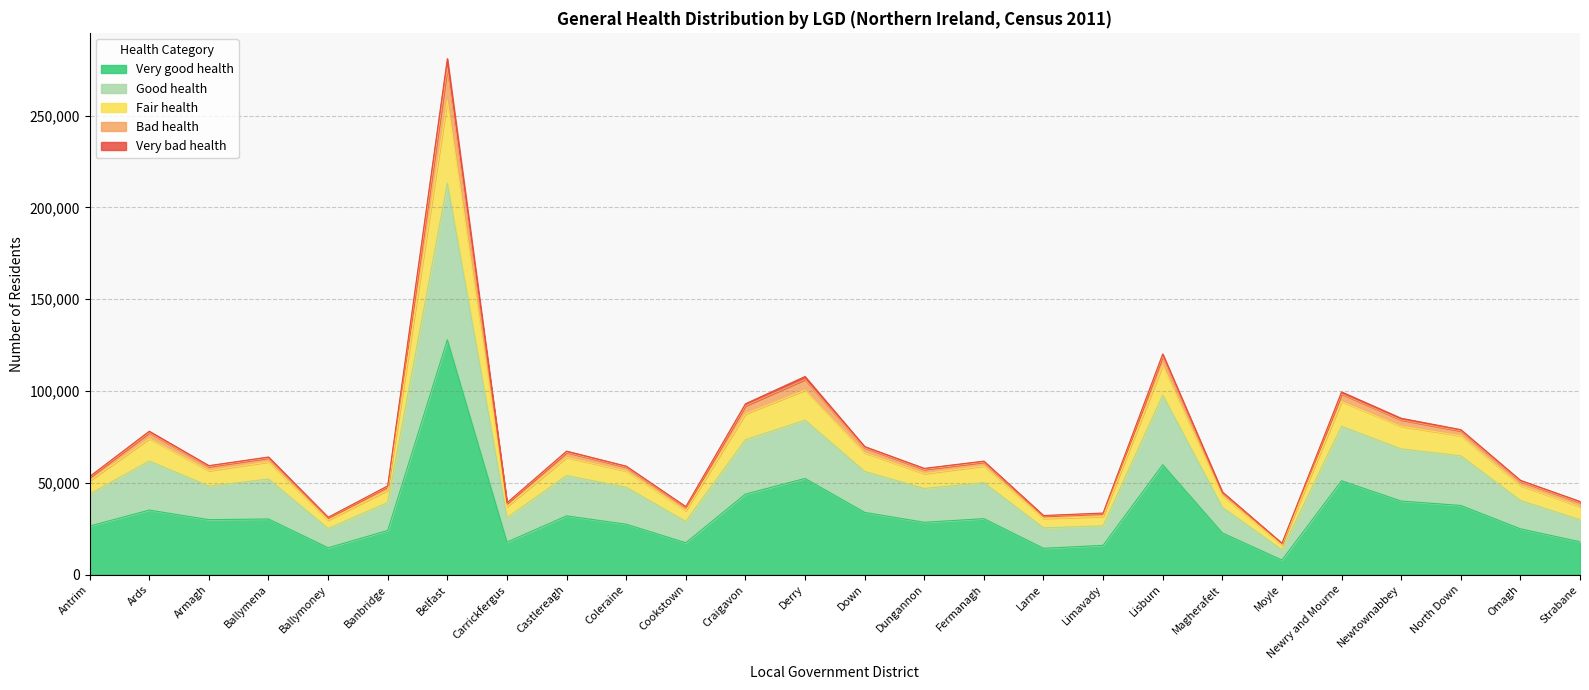

Which label corresponds to the smallest value in the chart?

Moyle